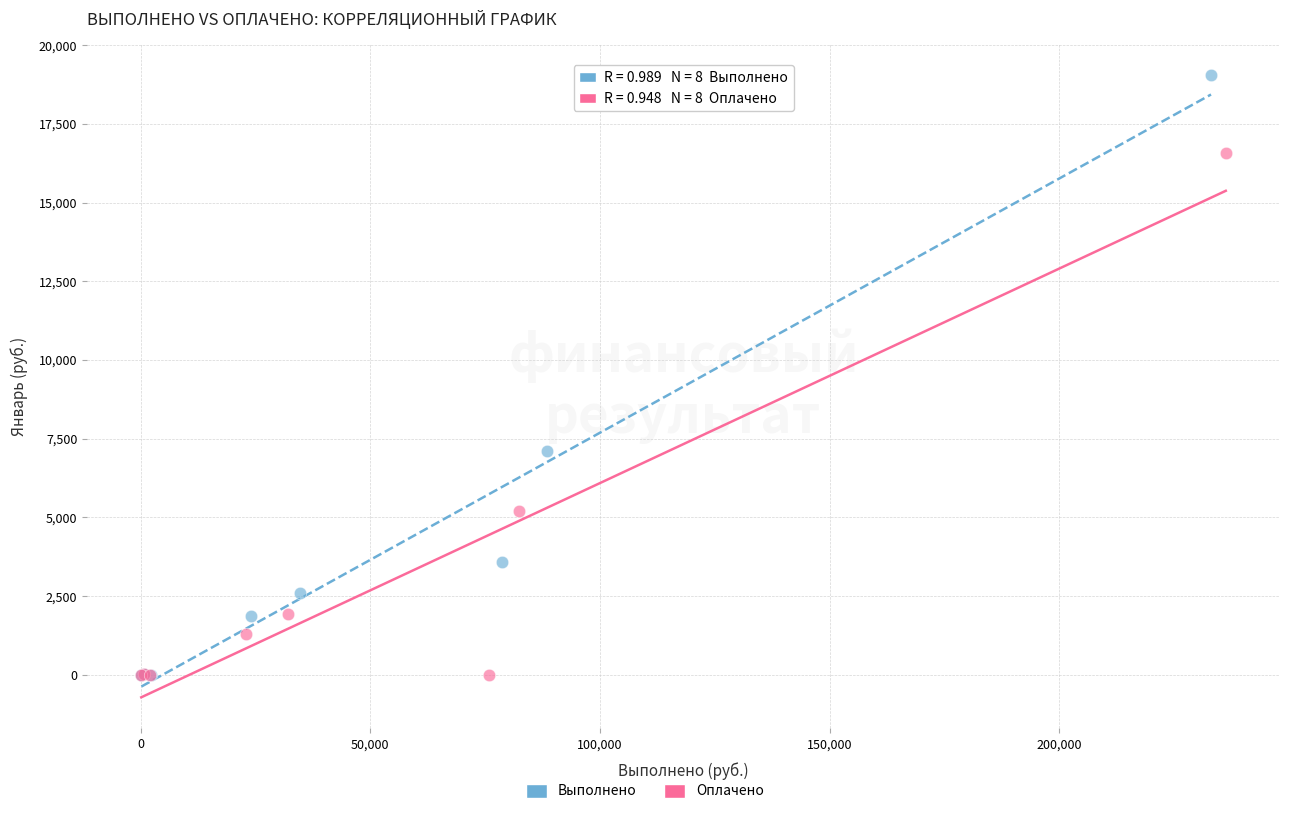

Which series reaches the maximum Y coordinate?

Выполнено